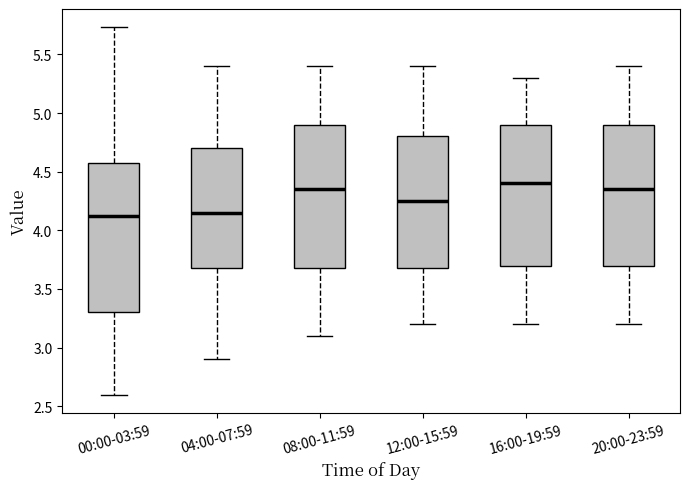

Reading left to right, read every box against the y-axis: the position of its median line, the range the box covers, and the ends of its whiskers. The values are not printed on the chart, so give them approximately, as read against the axis.

00:00-03:59: median 4.10, box 3.30 to 4.55, whiskers 2.60 to 5.75
04:00-07:59: median 4.15, box 3.70 to 4.70, whiskers 2.90 to 5.40
08:00-11:59: median 4.35, box 3.70 to 4.90, whiskers 3.10 to 5.40
12:00-15:59: median 4.25, box 3.70 to 4.80, whiskers 3.20 to 5.40
16:00-19:59: median 4.40, box 3.70 to 4.90, whiskers 3.20 to 5.30
20:00-23:59: median 4.35, box 3.70 to 4.90, whiskers 3.20 to 5.40